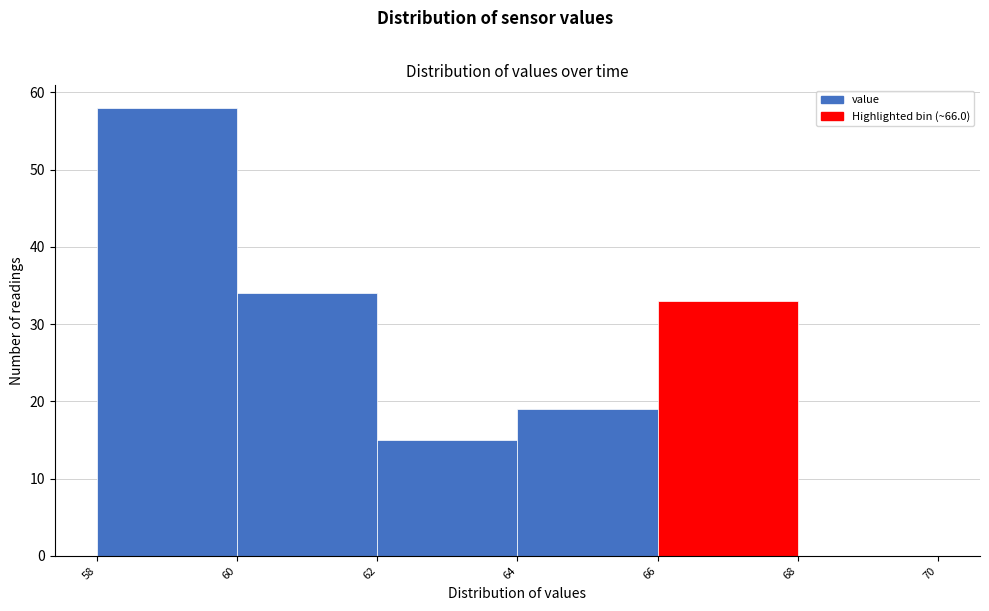

Which range on the x-axis has the tallest bar?

58 to 60